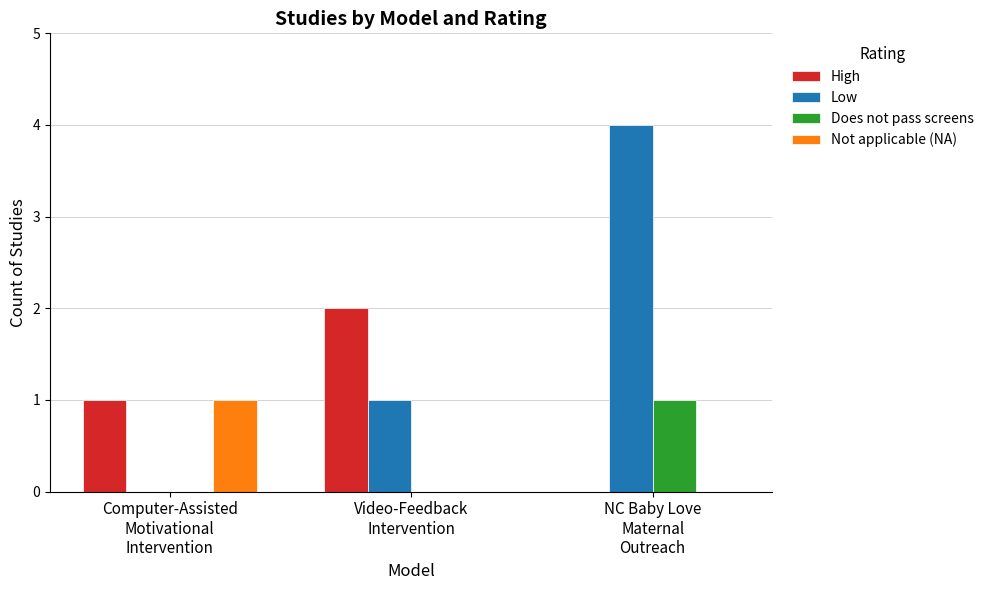

Count the High values in the range 0 to 2.

3